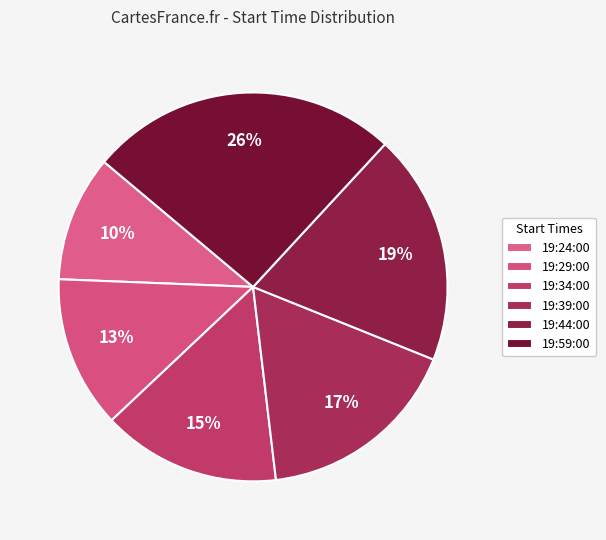

Which category has the biggest portion of the pie?

19:59:00